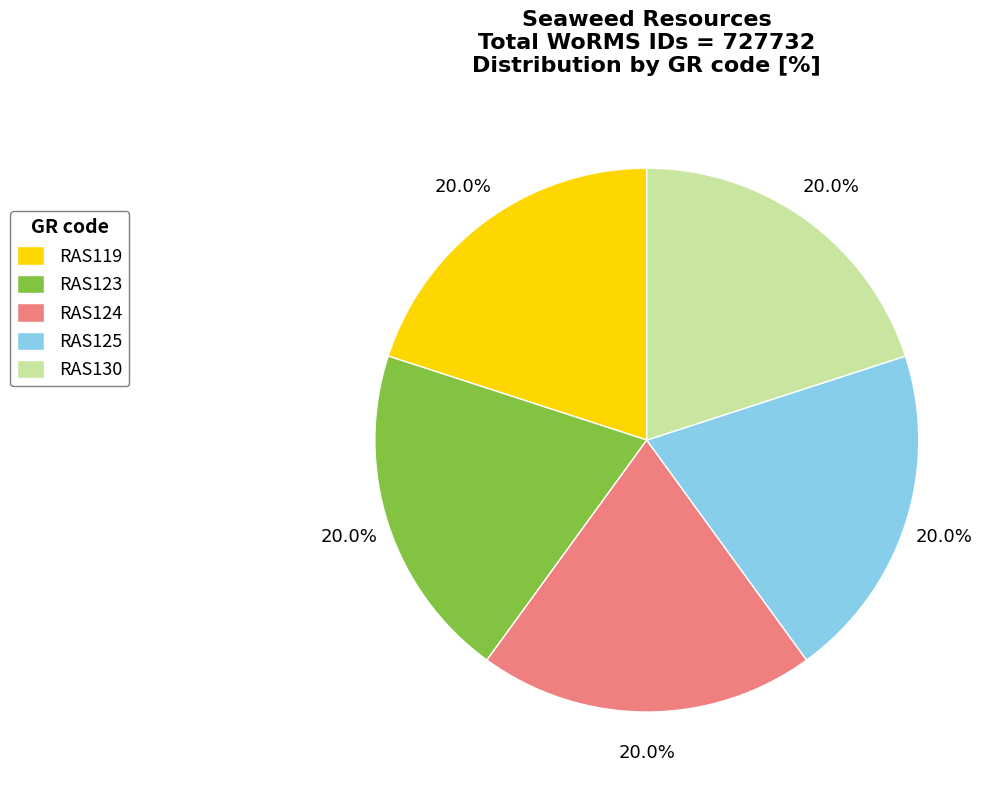

Is RAS124 the majority of the pie?

No